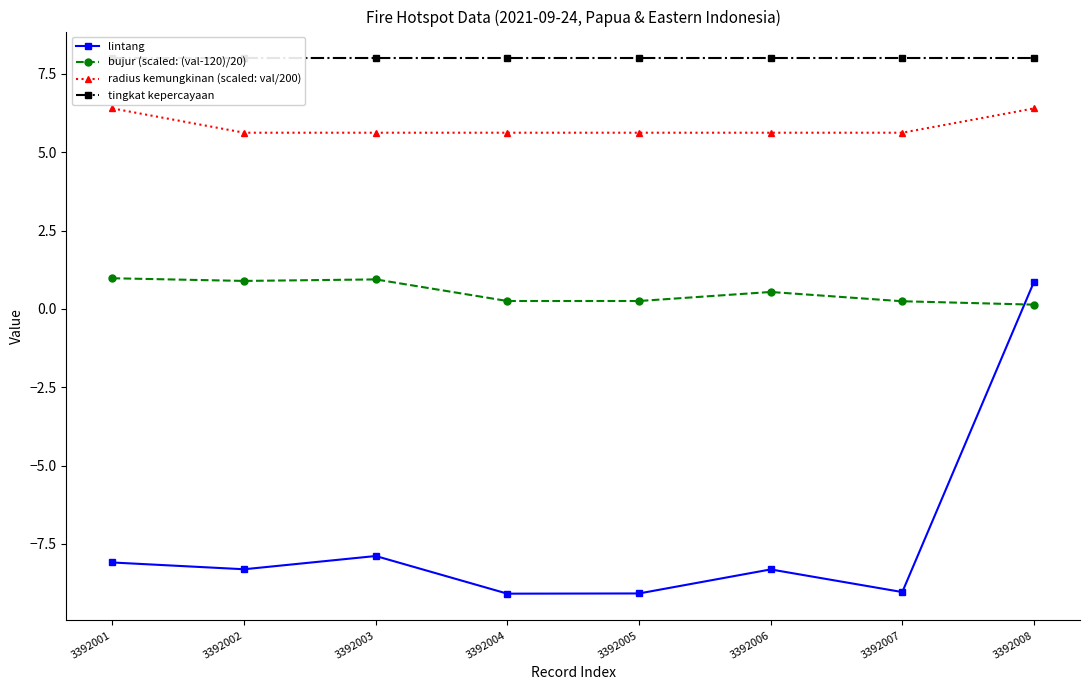

What is the spread (max minus min) of values at 3392002?

16.3